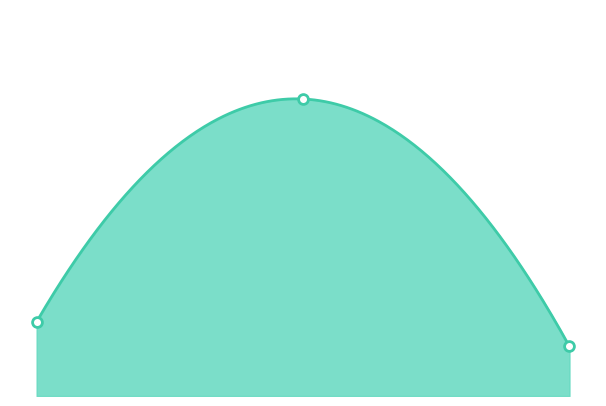

Between 2023.4.11 and 2023.4.7, which is larger?

2023.4.11